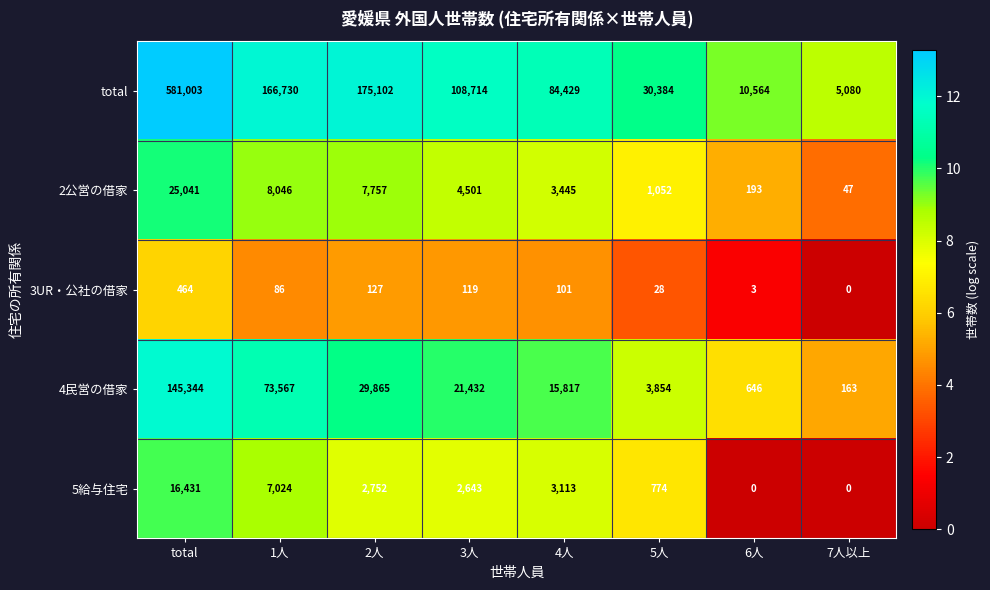

Rank the series at total from lowest to highest value.

3UR・公社の借家, 5給与住宅, 2公営の借家, 4民営の借家, total